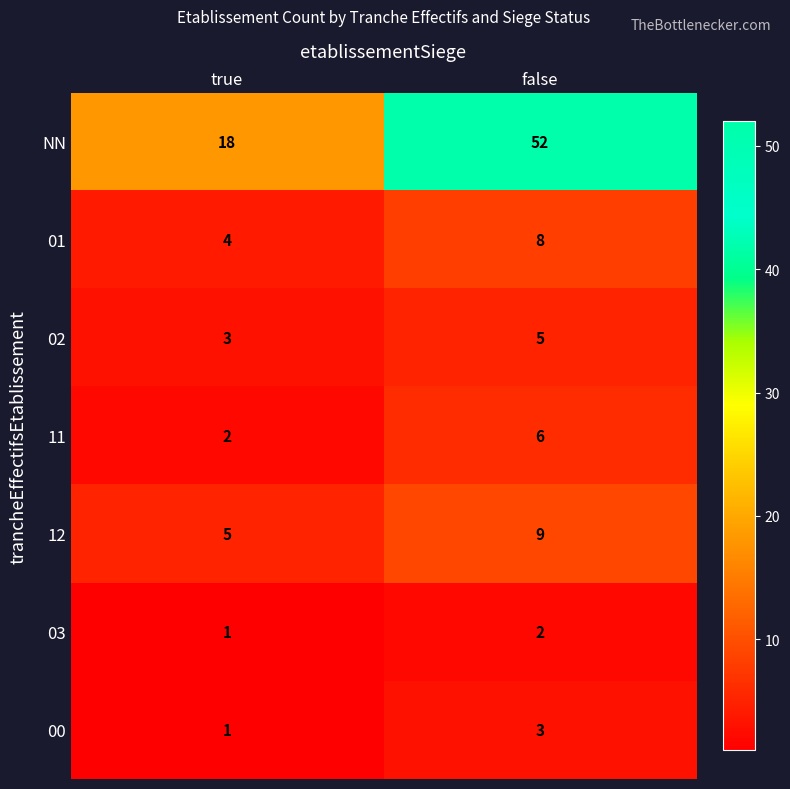

What is the approximate value of 01 at false?

8